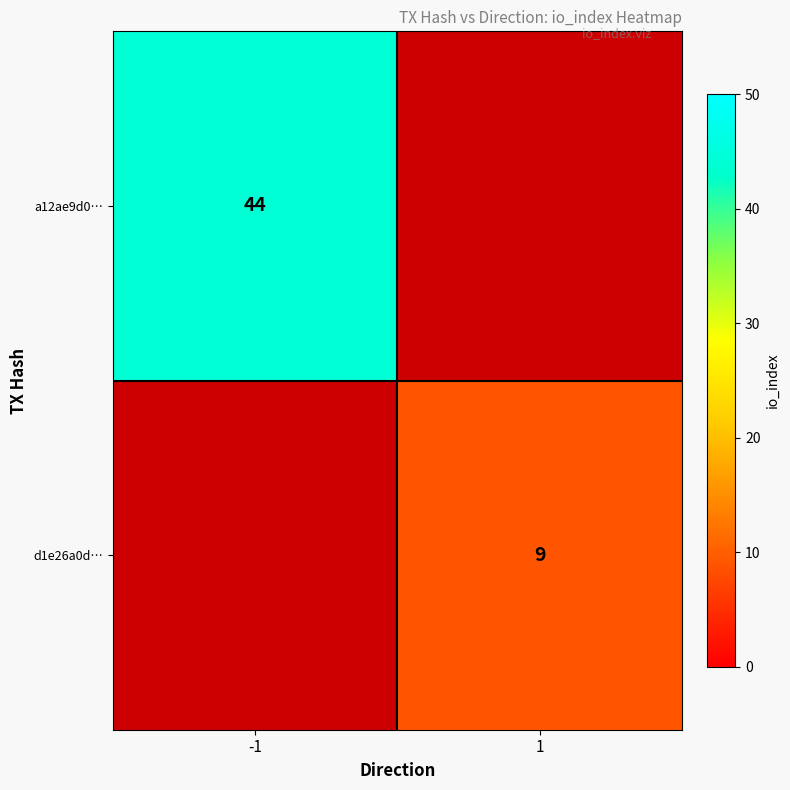

Is it true that d1e26a0d… equals 9 at 1?

True